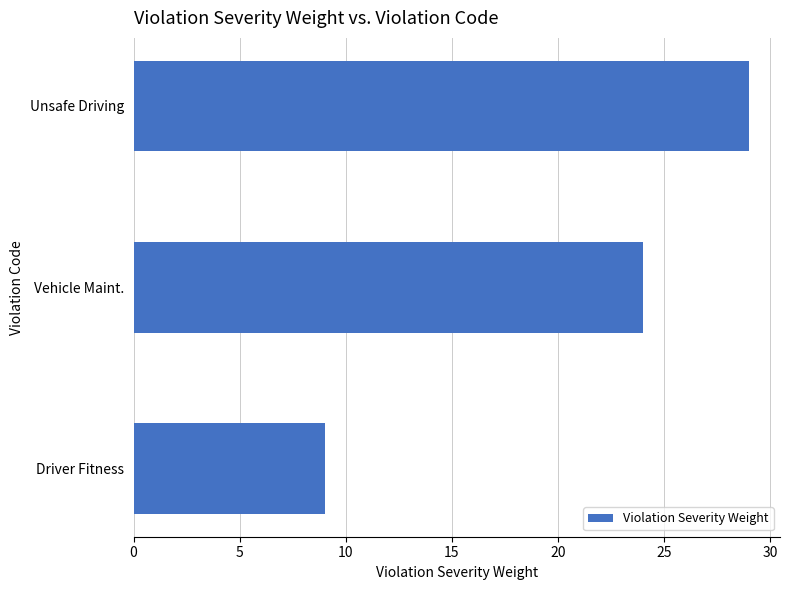

How many series are shown in this chart?

1